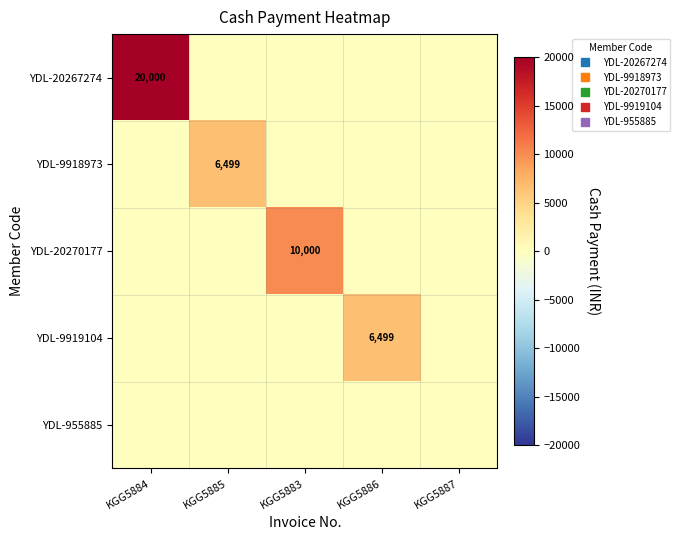

Rank the series by their maximum value, from lowest to highest.

YDL-955885, YDL-9918973, YDL-9919104, YDL-20270177, YDL-20267274